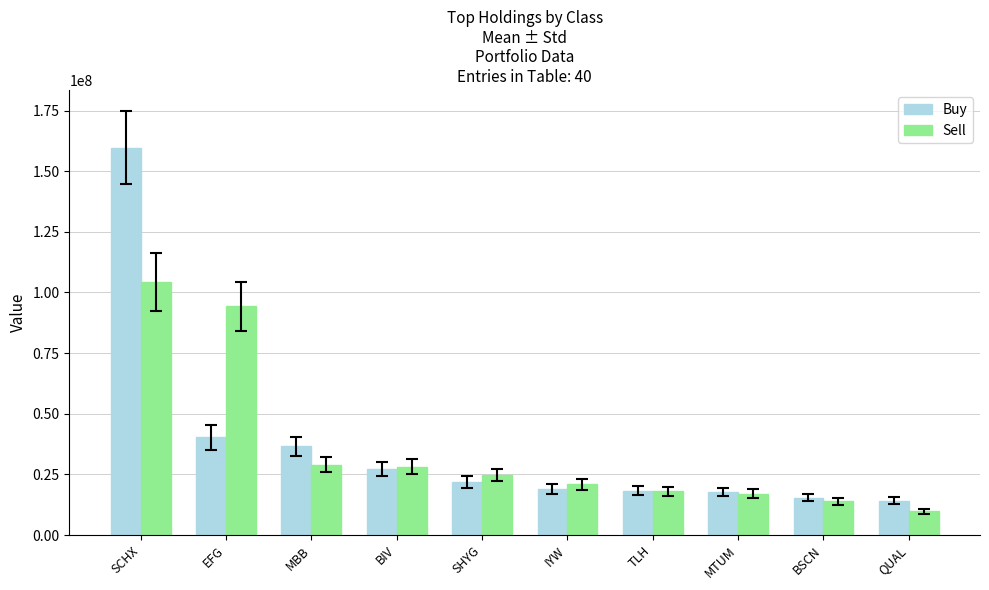

What is the spread (max minus min) of values at SHYG?

2809691